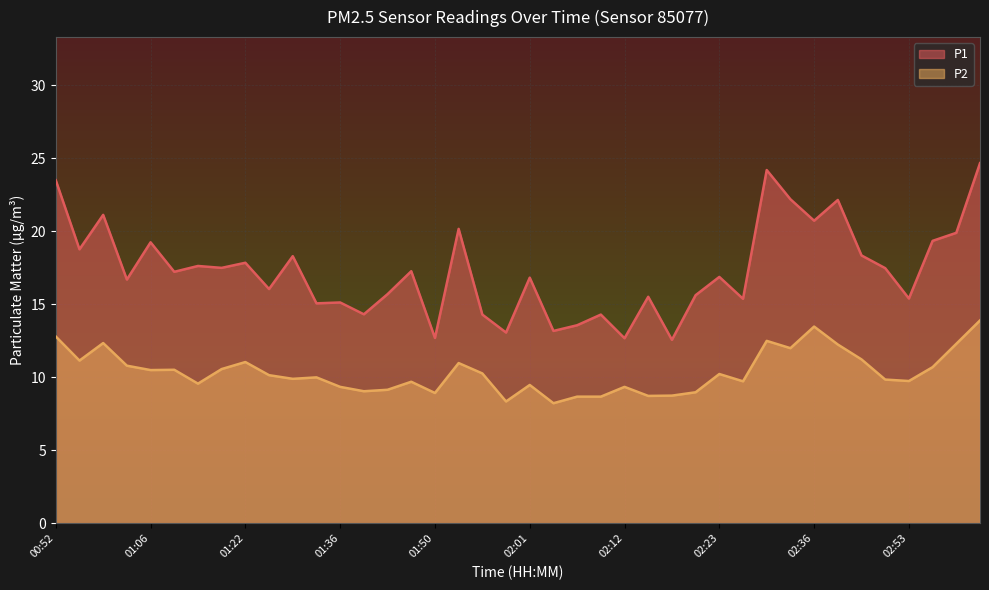

Where is P1 nearest to the value 18?

01:22